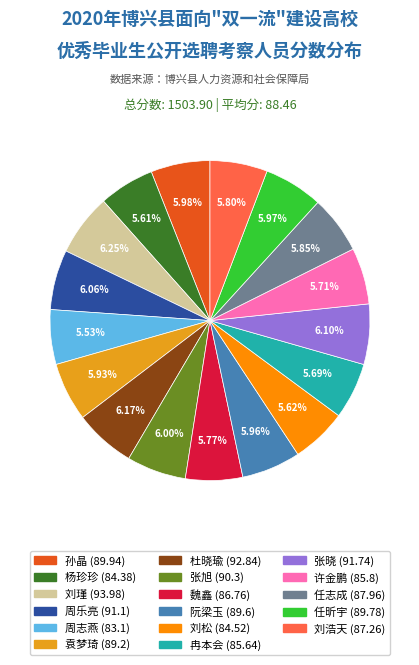

What percentage is the 刘浩天 slice, to the nearest percent?

6%